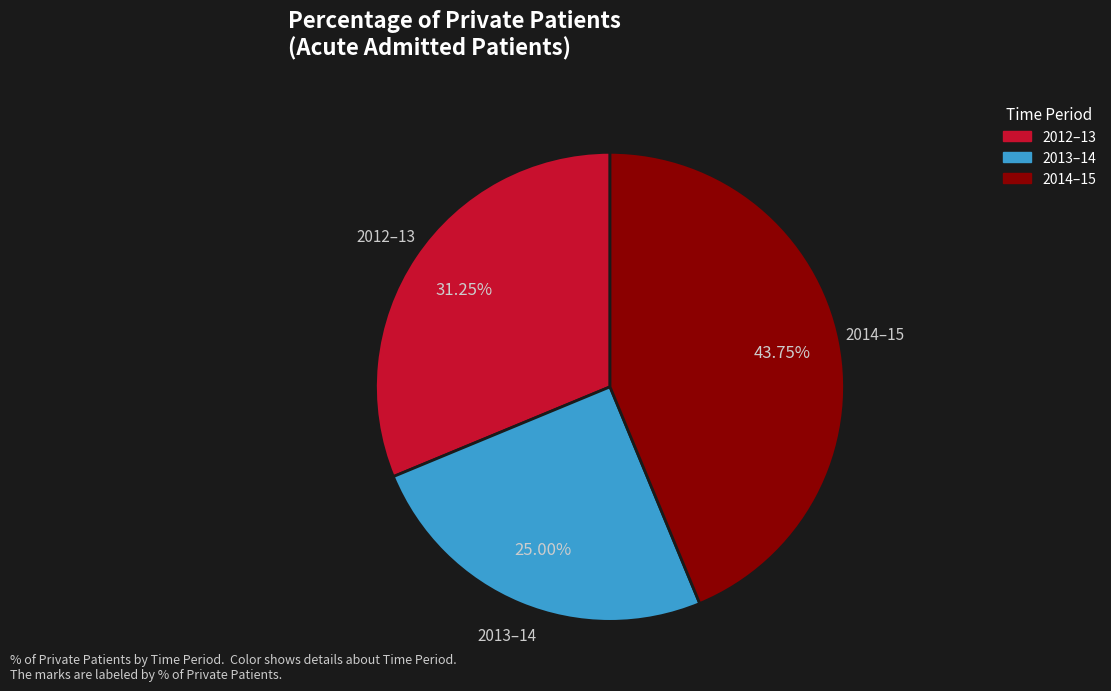

To the nearest percent, what portion does 2014–15 represent?

44%